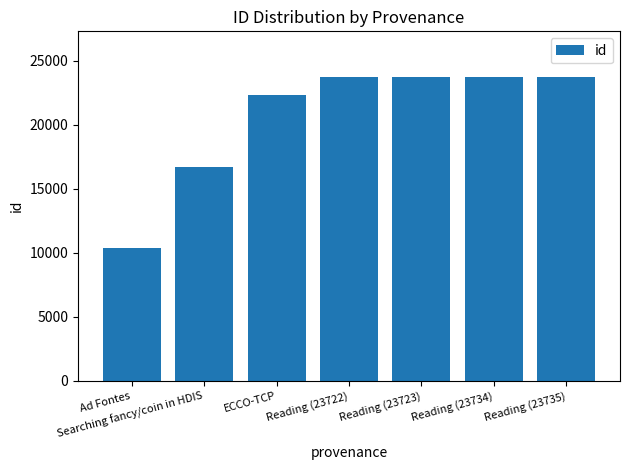

Is it true that the value at ECCO-TCP is 15220?

False